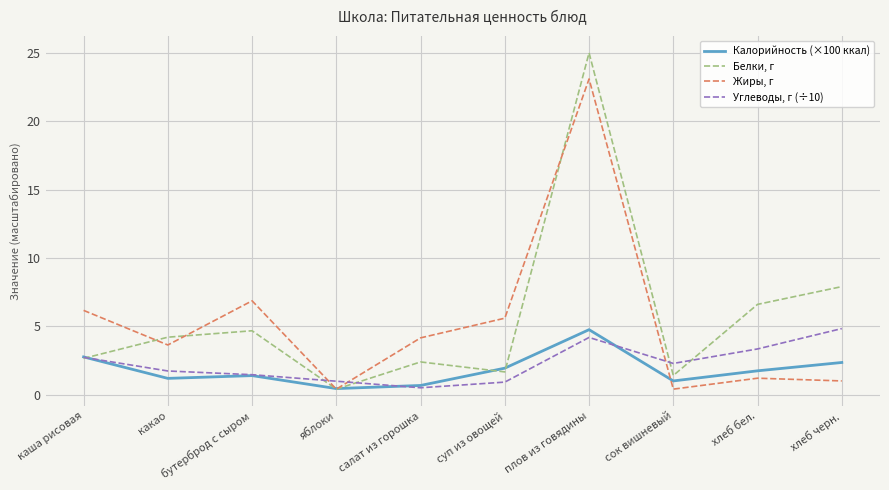

What is the spread (max minus min) of values at какао?

3.0